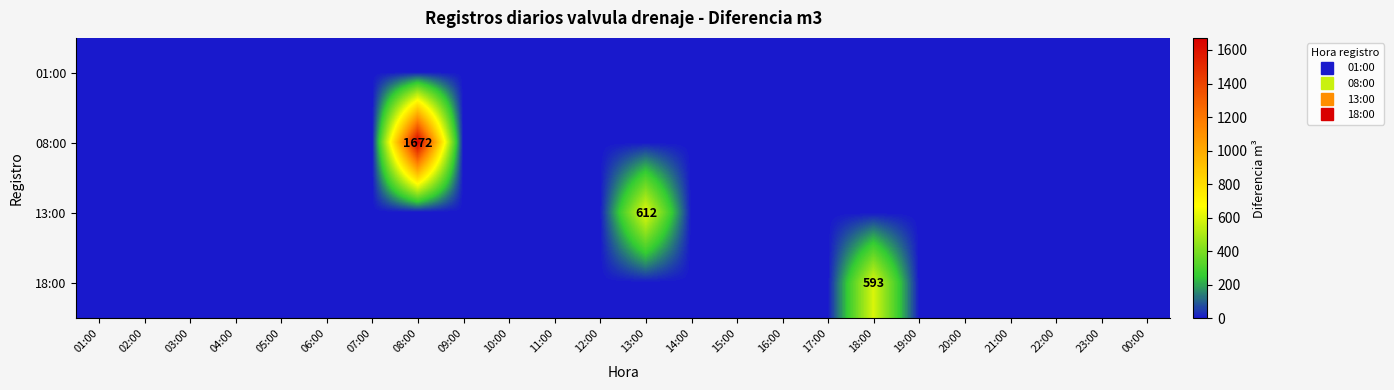

Which has a higher value, 16:00 or 09:00?

16:00